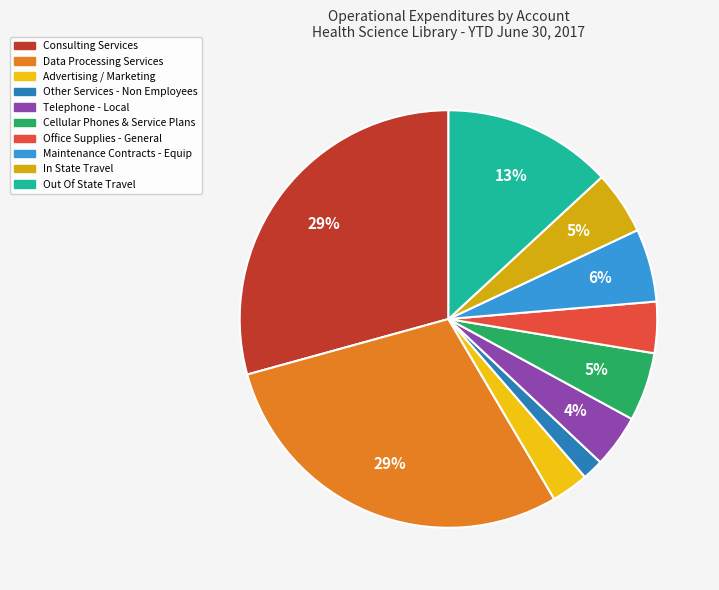

To the nearest percent, what is the combined percentage of Telephone - Local and Office Supplies - General?

8%